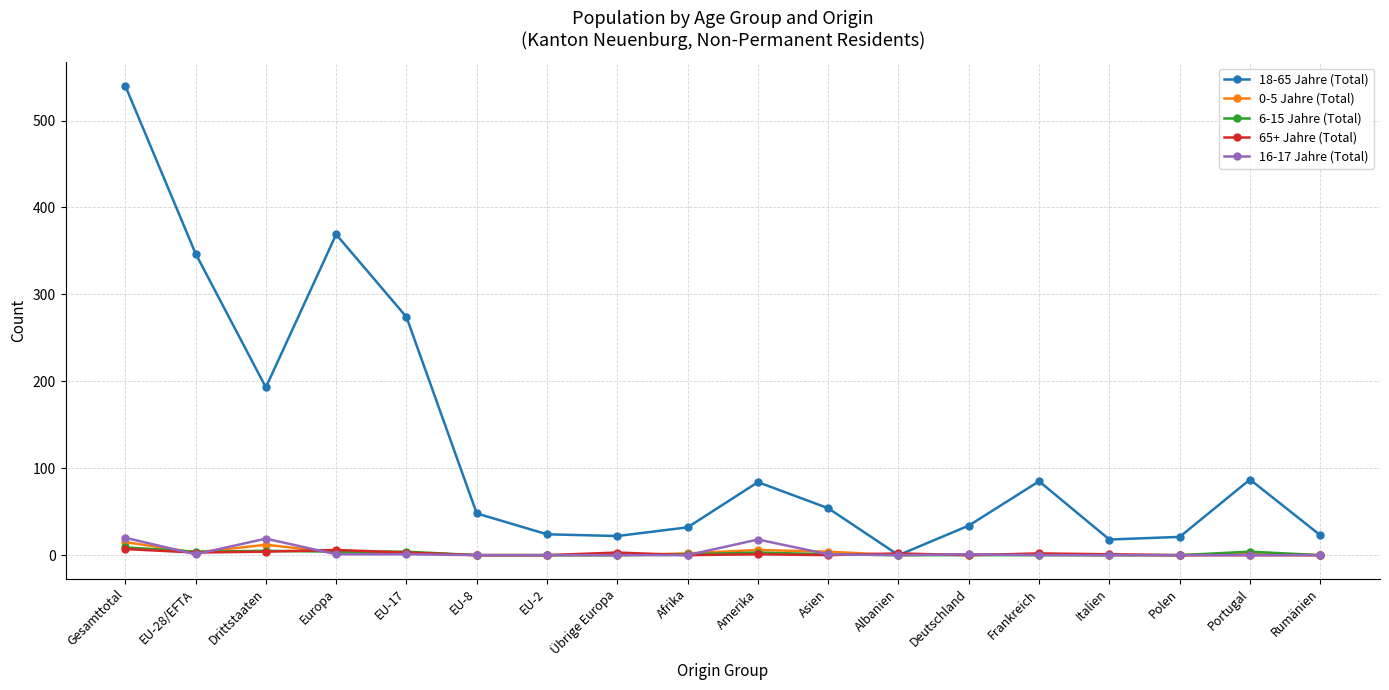

Which series has the widest spread of values?

18-65 Jahre (Total)